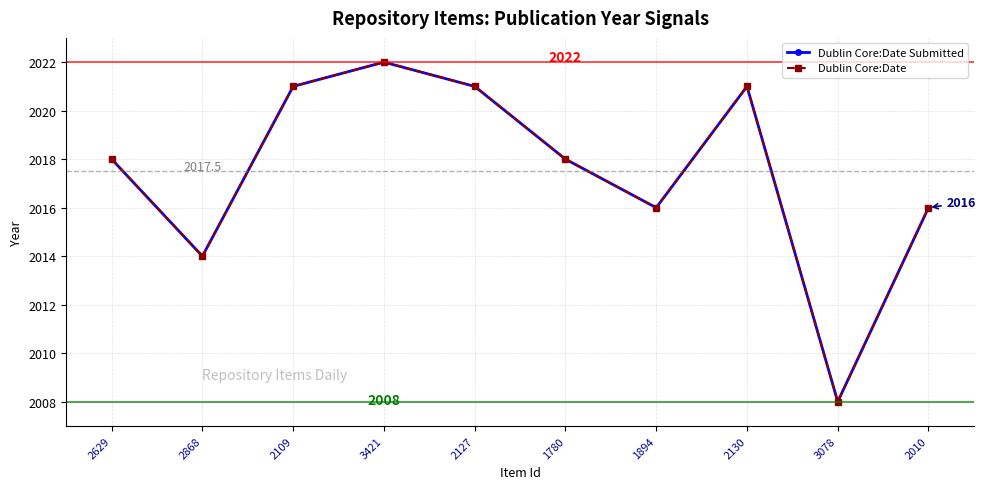

Is this an area chart (filled region under the line)?

No